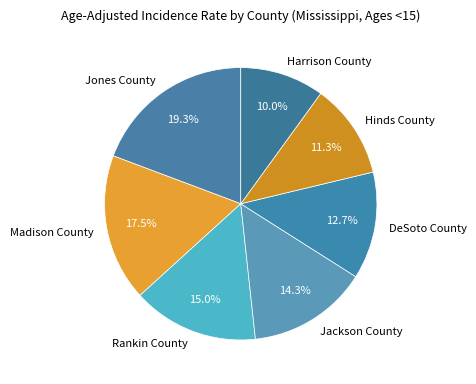

To the nearest percent, what is the combined percentage of Rankin County and Hinds County?

26%